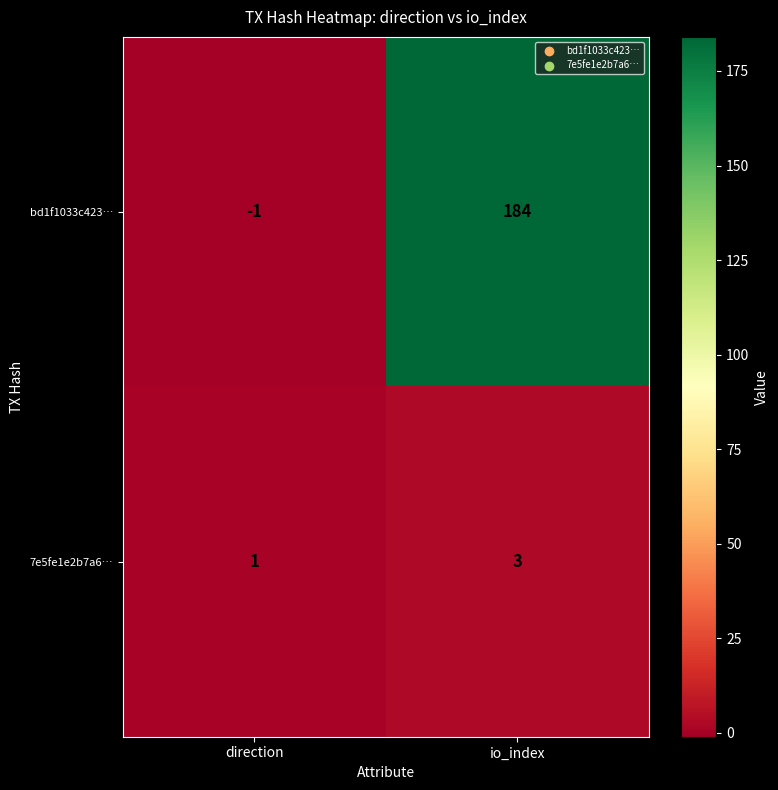

True or false: bd1f1033c423… has a value of 121 at io_index.

False